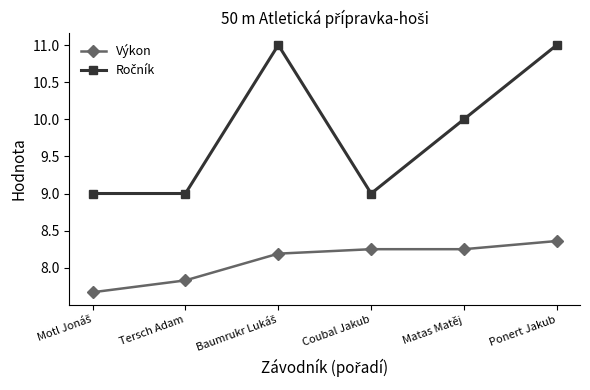

What is the difference between the highest and lowest values at Ponert Jakub?

2.6